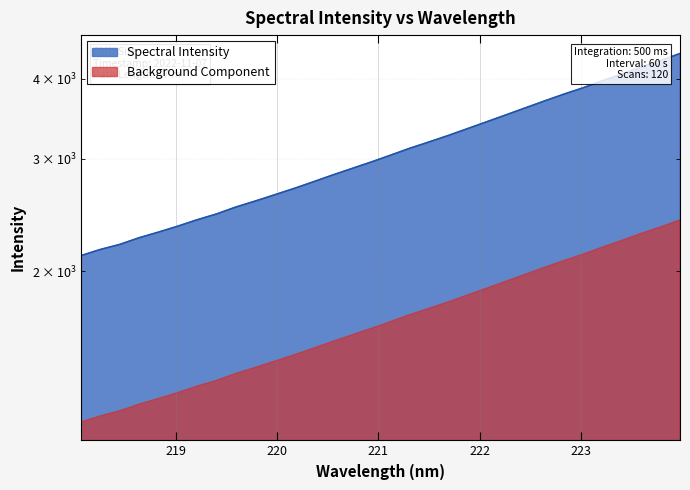

True or false: there are more than 1 points higher than both neighbors.

False